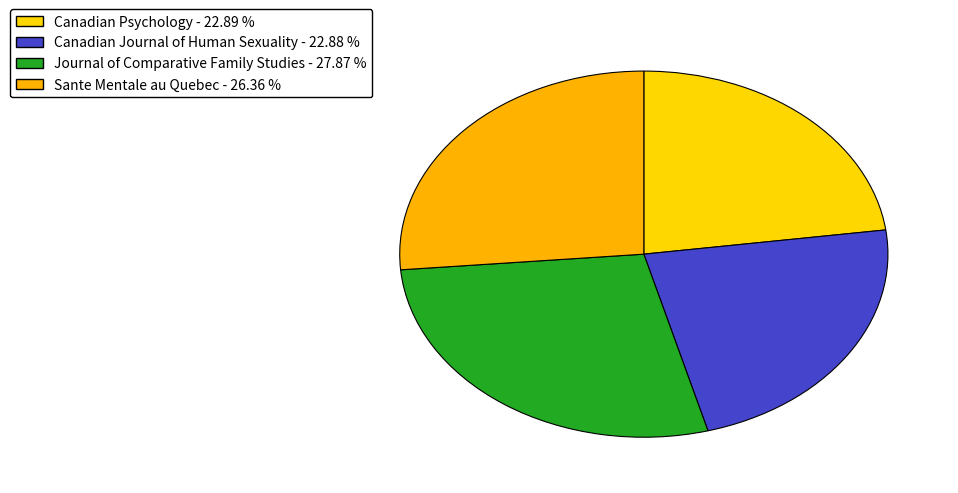

How many segments does this pie chart have?

4